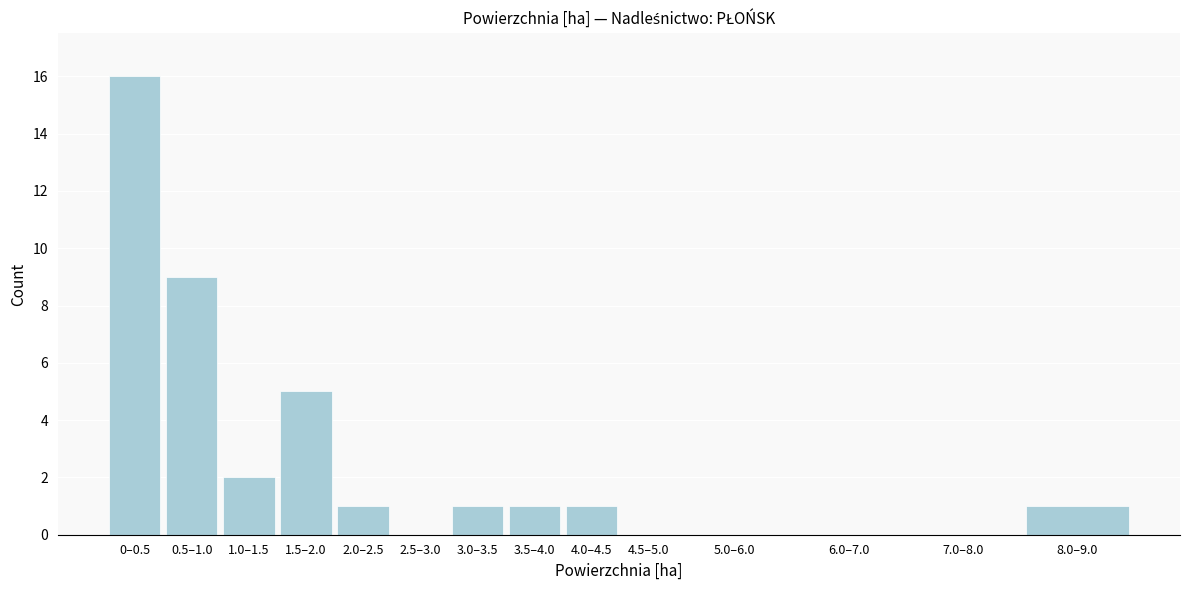

Reading left to right, what are all the values shown in this chart?

0–0.5=16	0.5–1.0=9	1.0–1.5=2	1.5–2.0=5	2.0–2.5=1	2.5–3.0=0	3.0–3.5=1	3.5–4.0=1	4.0–4.5=1	4.5–5.0=0	5.0–6.0=0	6.0–7.0=0	7.0–8.0=0	8.0–9.0=1